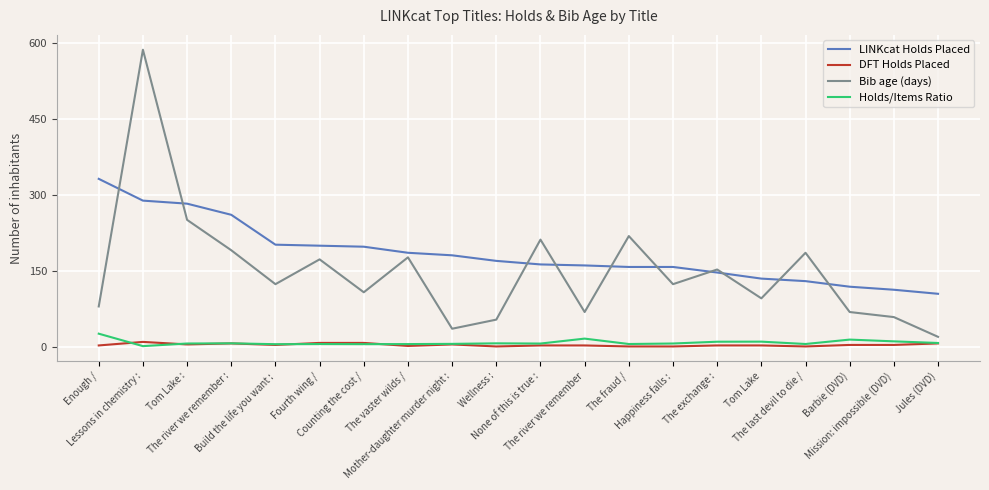

Between The river we remember : and The vaster wilds /, which series saw the biggest shift?

LINKcat Holds Placed